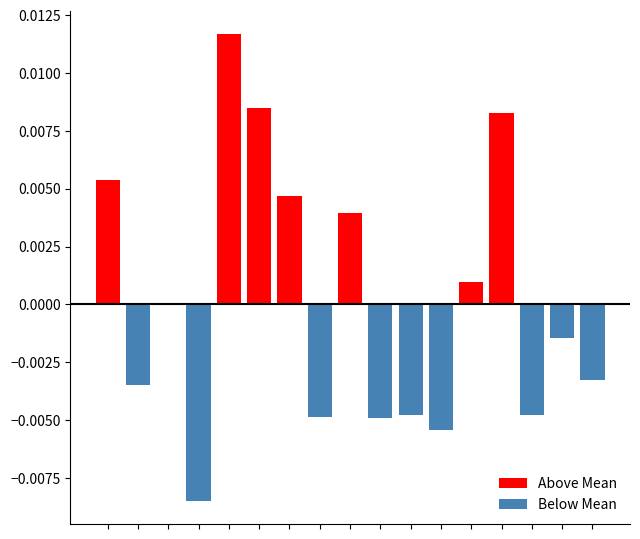

The value of Below Mean at 9 is -0.0. True or false?

False